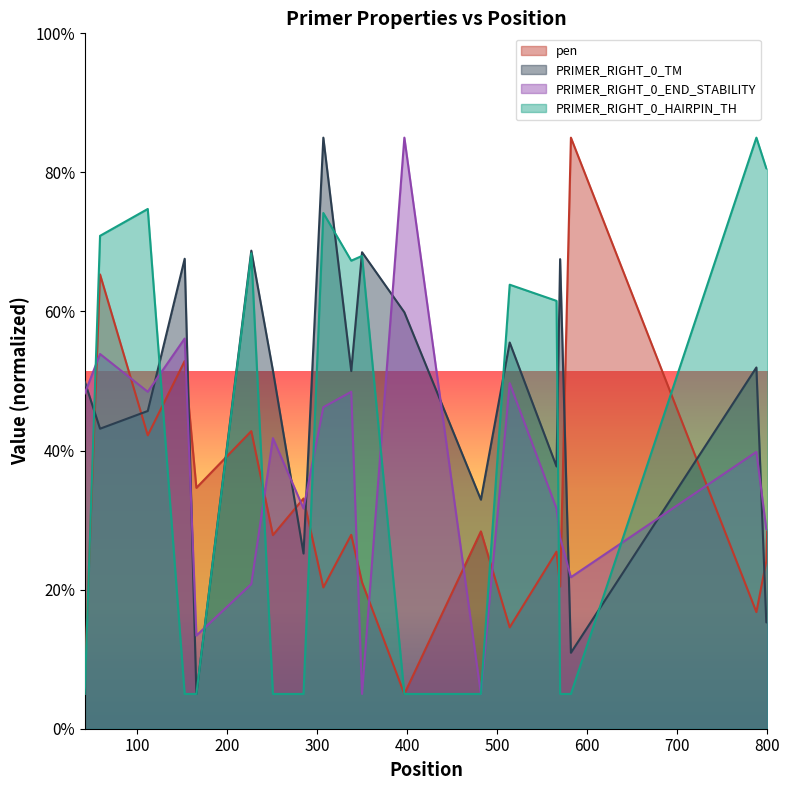

What is the maximum value for pen?

85.0